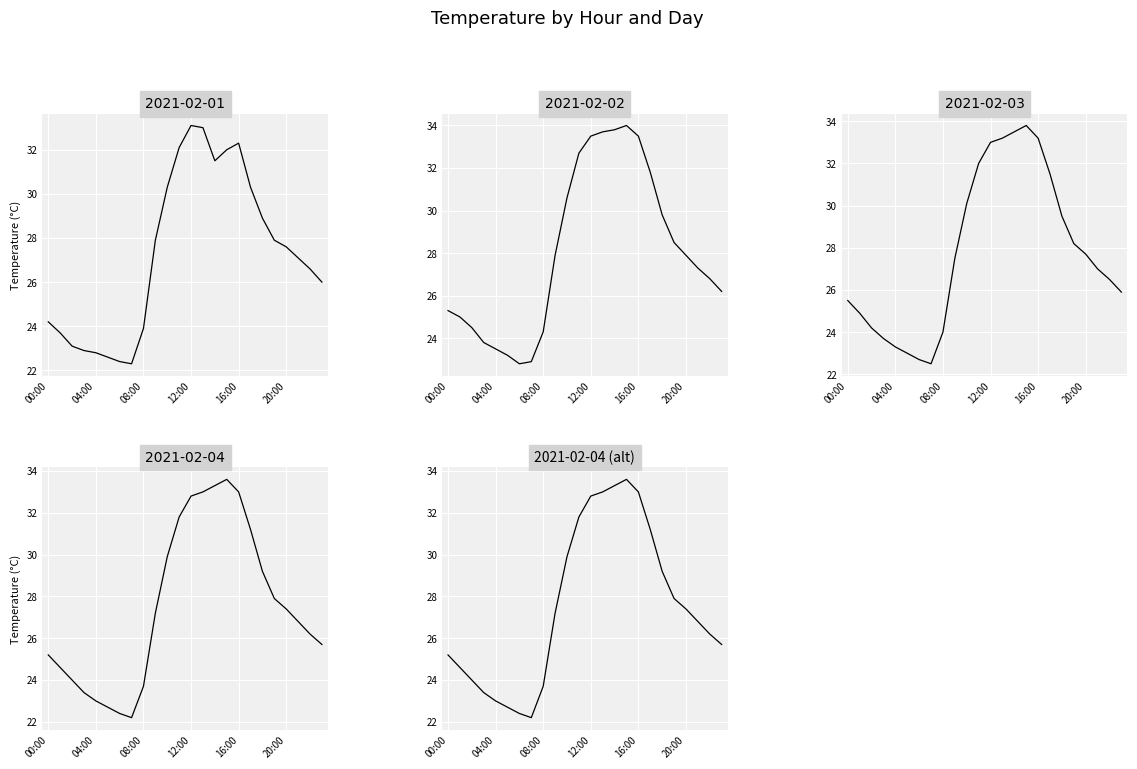

True or false: there are more than 1 points higher than both neighbors.

False